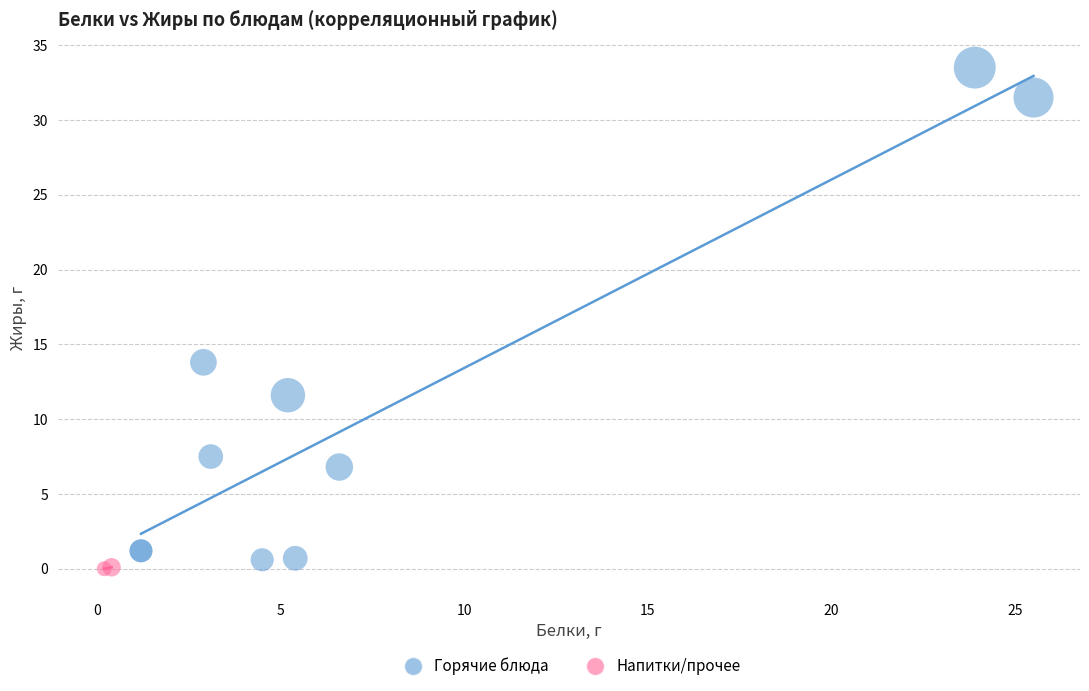

Which series reaches the maximum Y coordinate?

Горячие блюда